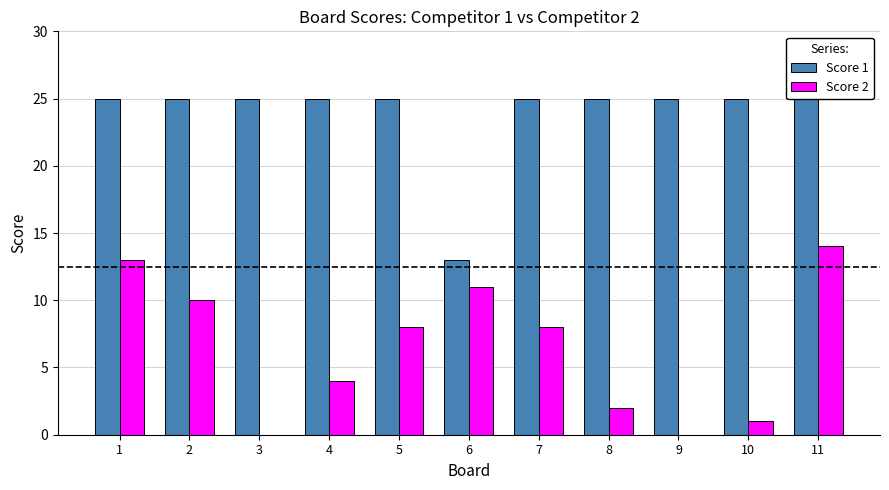

List the series in order of their peak value, lowest first.

Score 2, Score 1